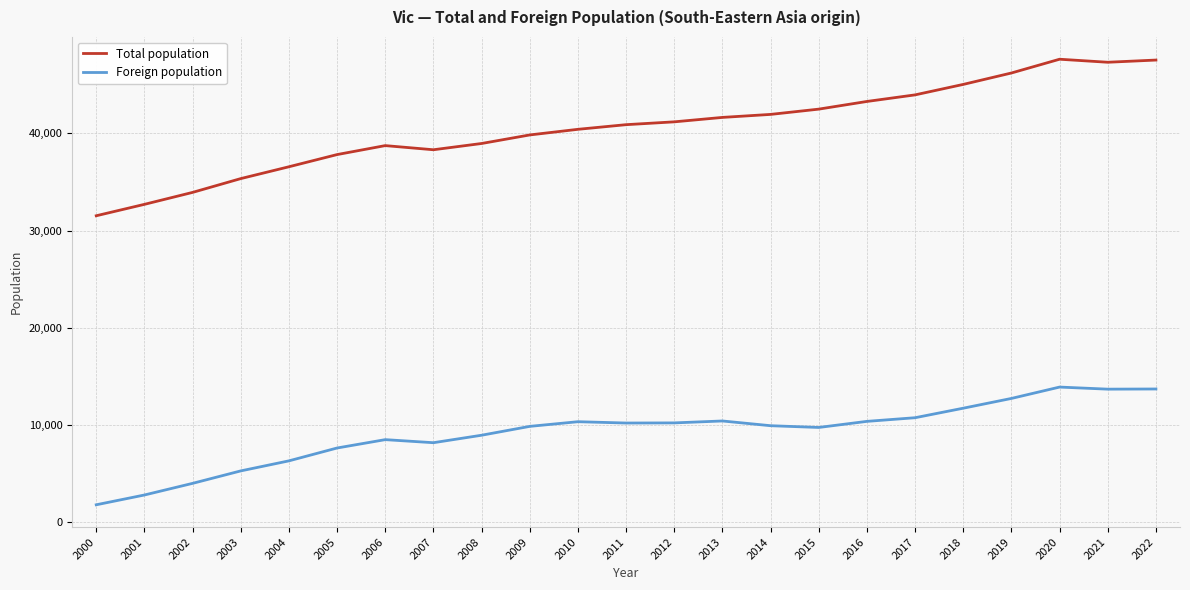

The Foreign population series shows 13702 at 2021. True or false?

True